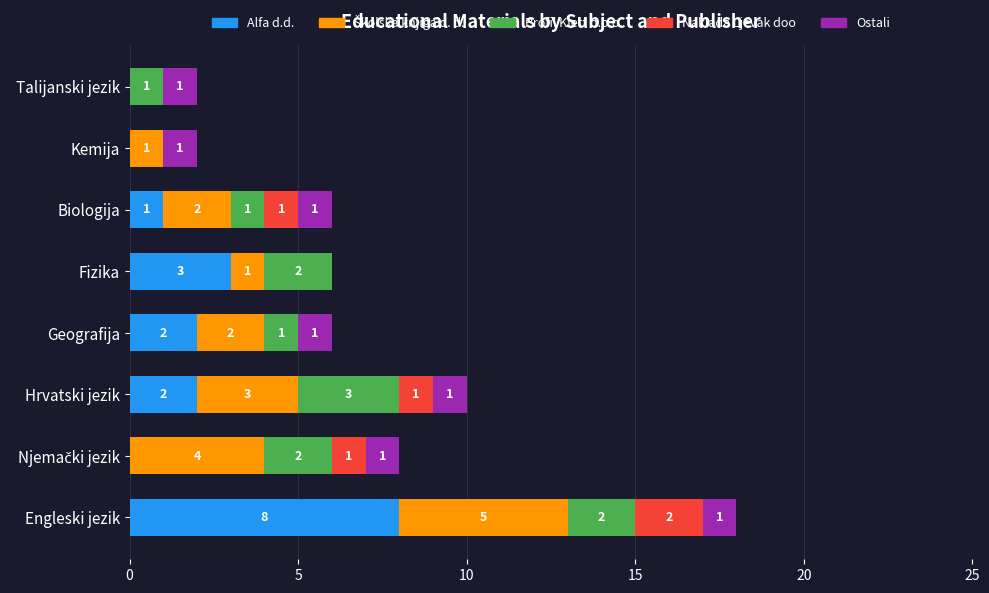

The value of Alfa d.d. at Hrvatski jezik is 3. True or false?

False